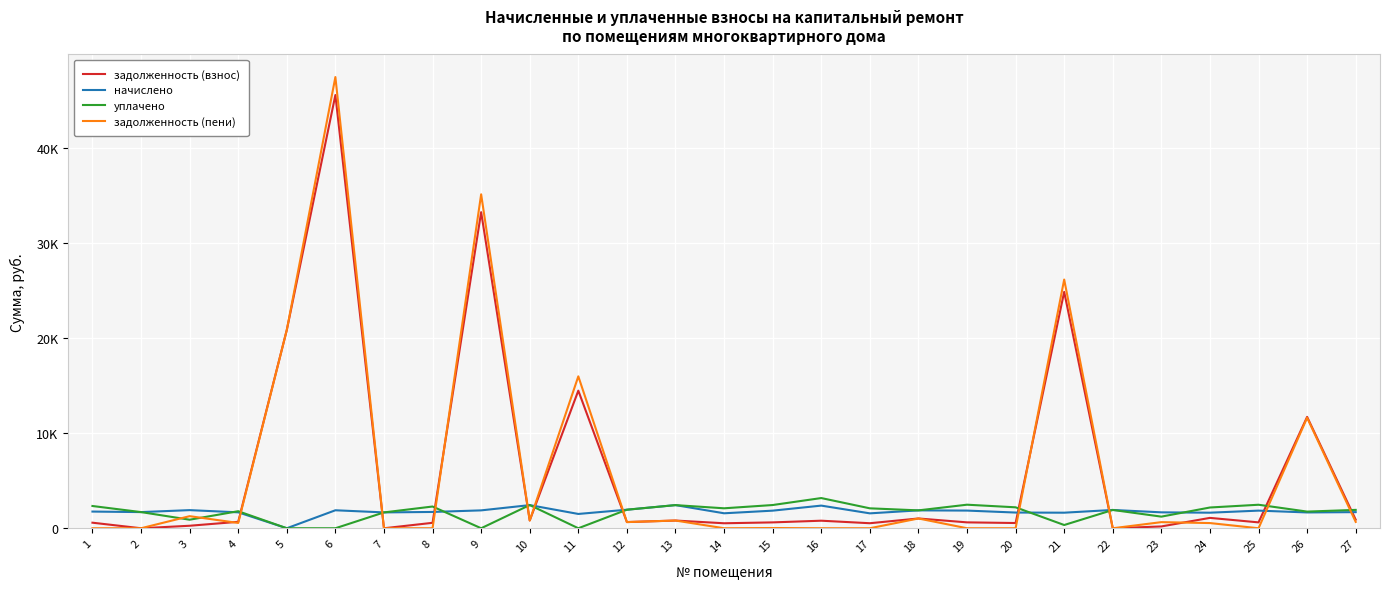

In задолженность (пени), how many points are lower than both neighbors (excluding endpoints)?

6